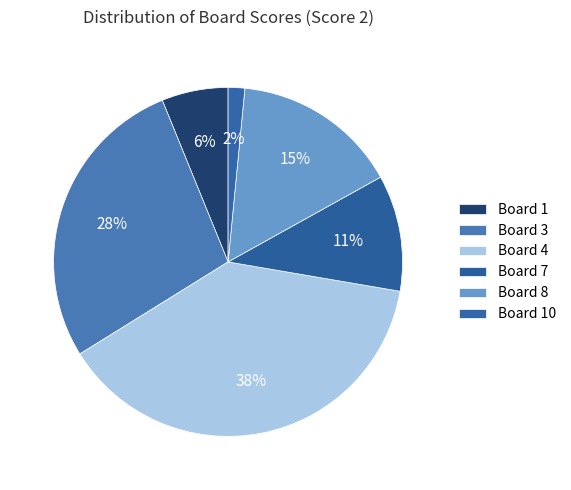

Rank the categories by value from highest to lowest.

Board 4, Board 3, Board 8, Board 7, Board 1, Board 10